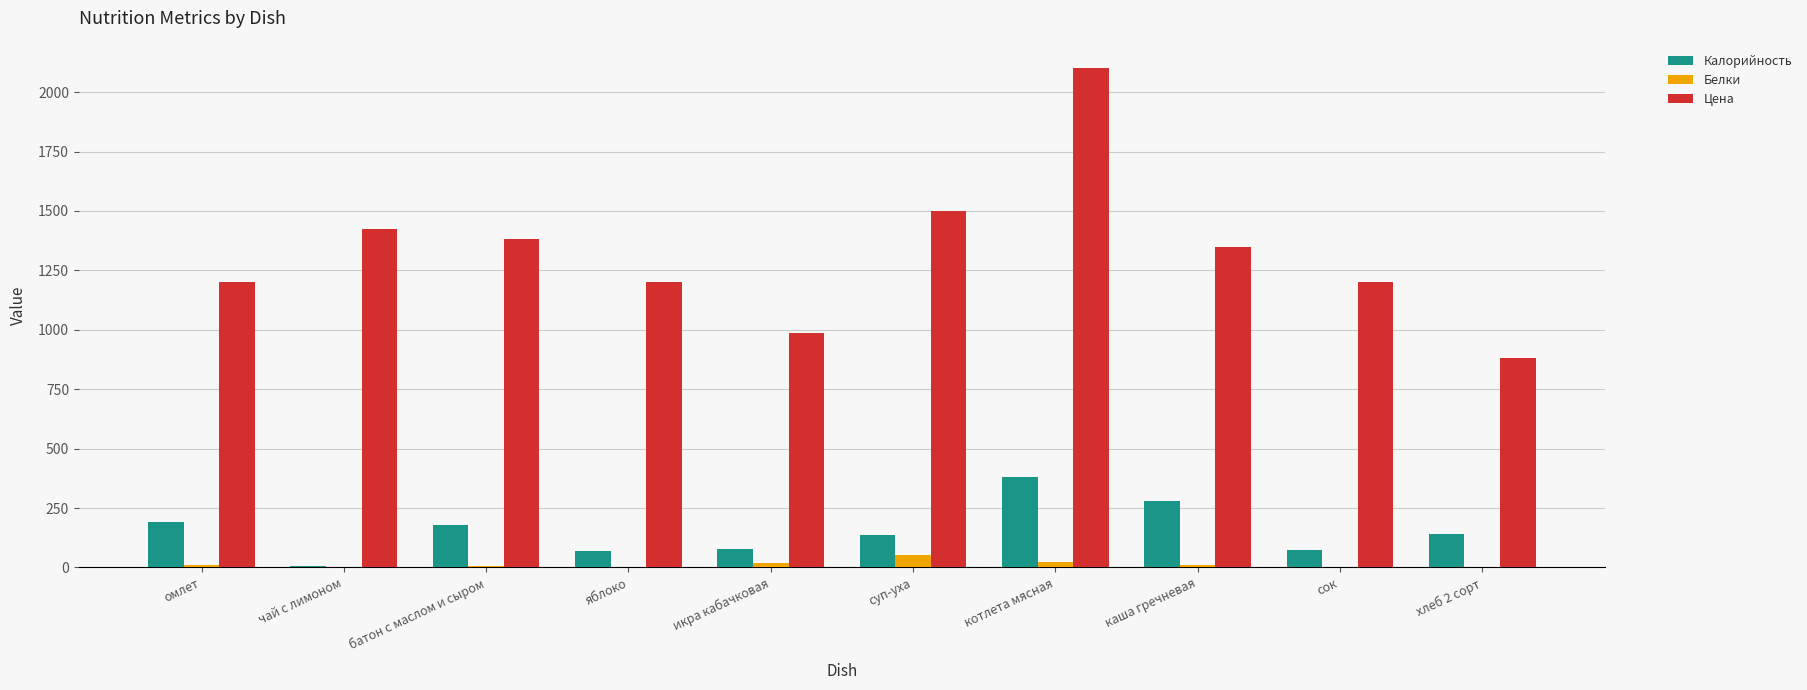

Which category has the highest value in the Цена series?

котлета мясная